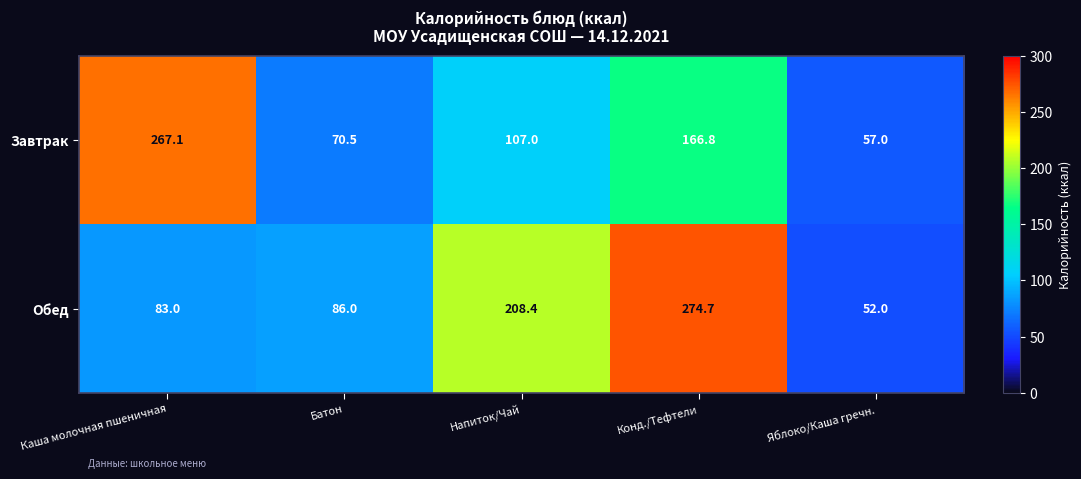

Reading right to left, list all the values displayed in this chart.

Завтрак: 57.0	166.8	107.0	70.5	267.1
Обед: 52.0	274.7	208.4	86.0	83.0